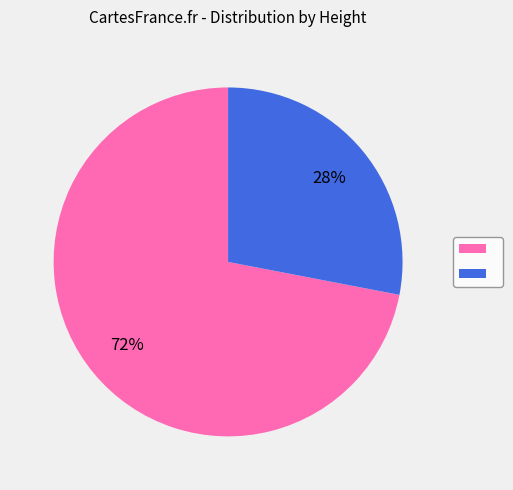

Is there a majority slice in this chart?

Yes